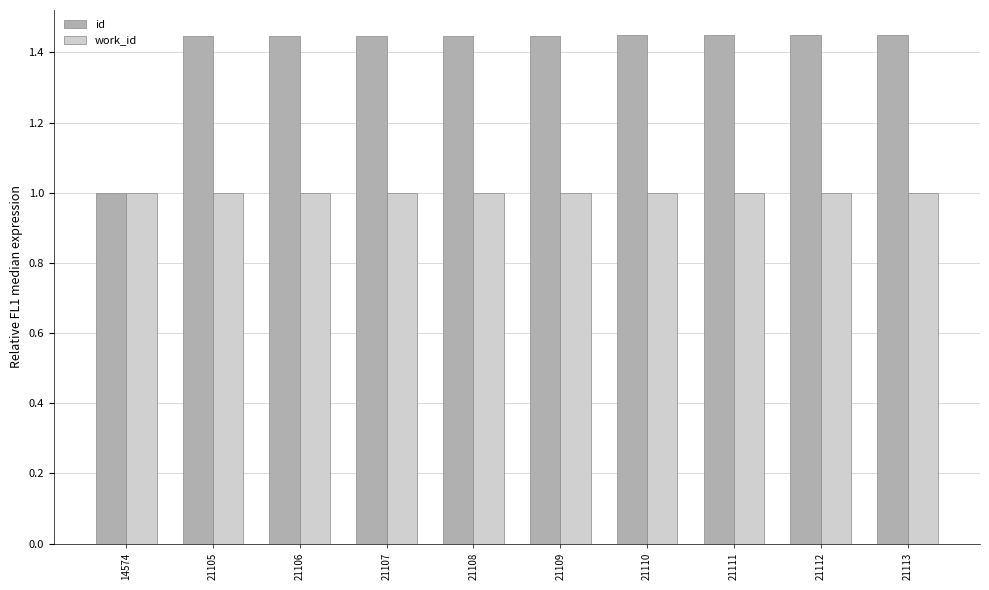

Is it true that work_id equals 1.0 at 21105?

True